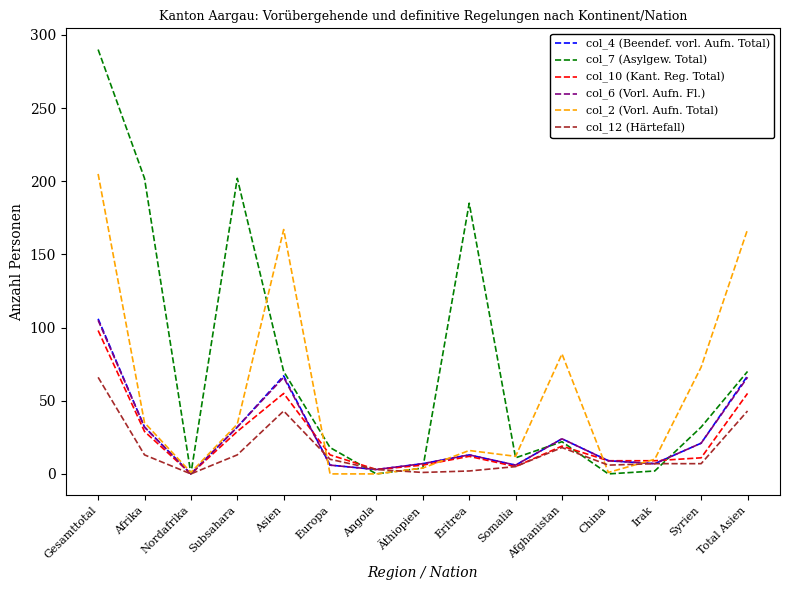

Which series changed the most between Afghanistan and Total Asien?

col_2 (Vorl. Aufn. Total)